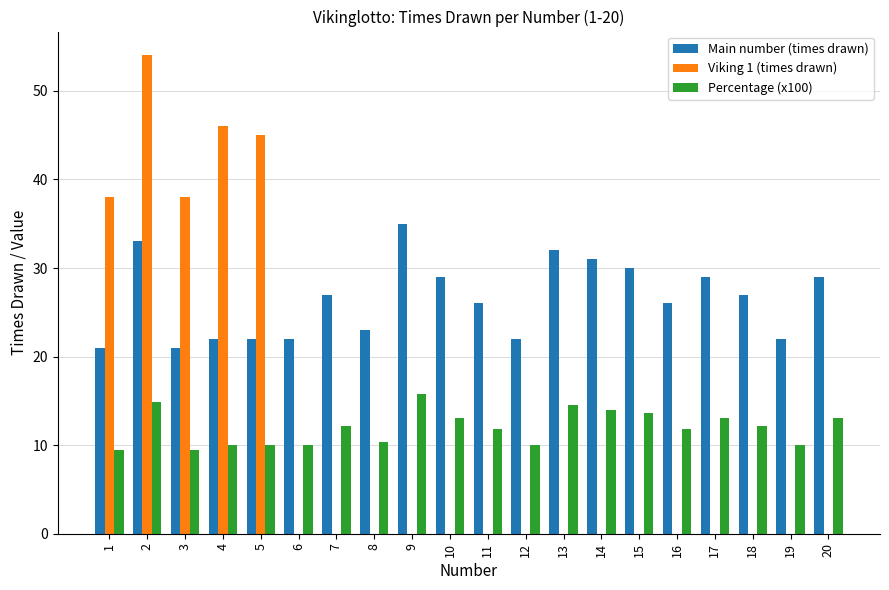

What is the total value across all series at 17?

42.1